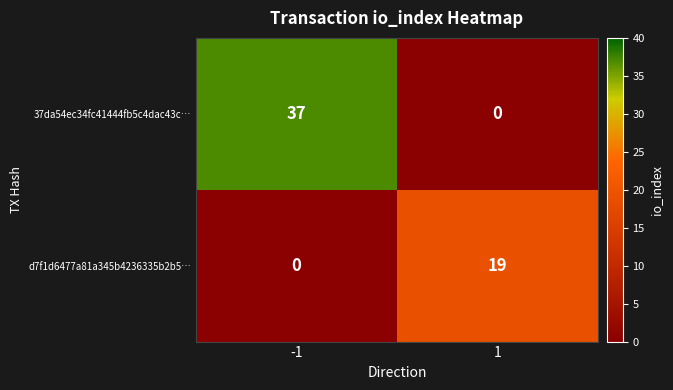

Which series has the largest range (max minus min)?

37da54ec34fc41444fb5c4dac43c…